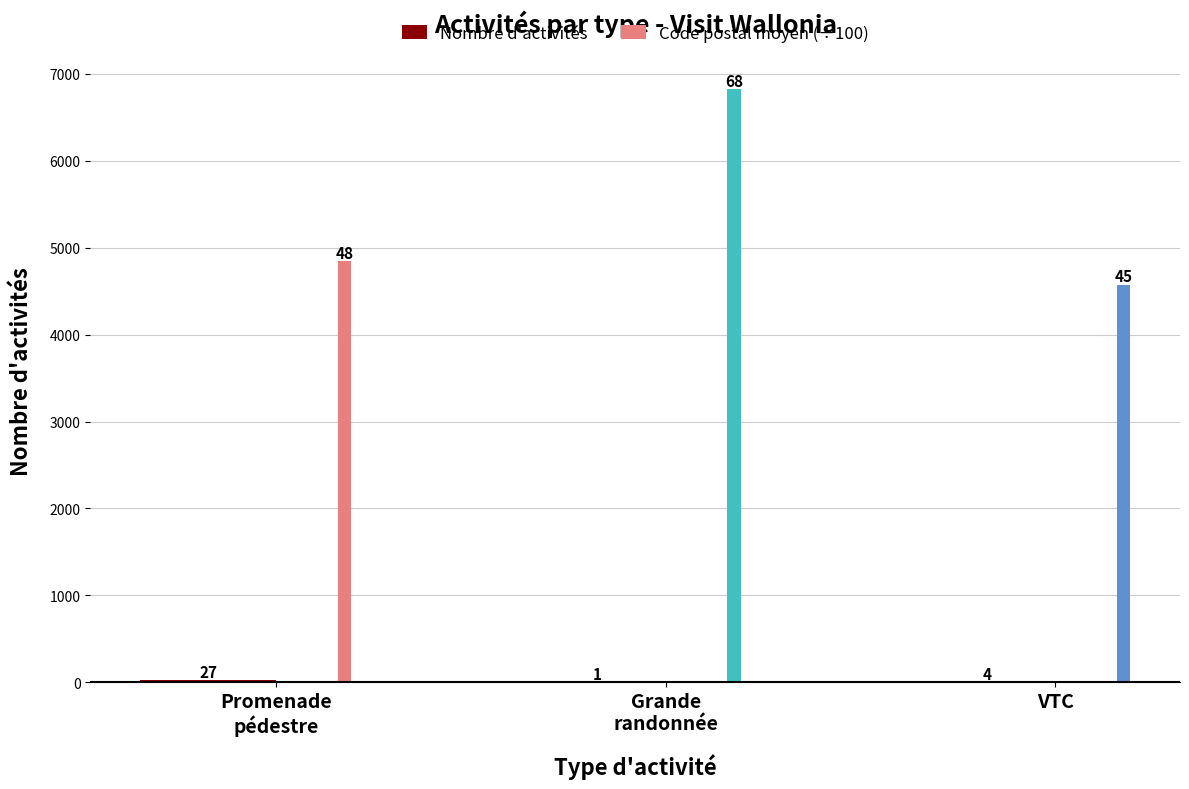

Between Grande
randonnée and VTC, which series saw the biggest shift?

Code postal moyen (÷100)